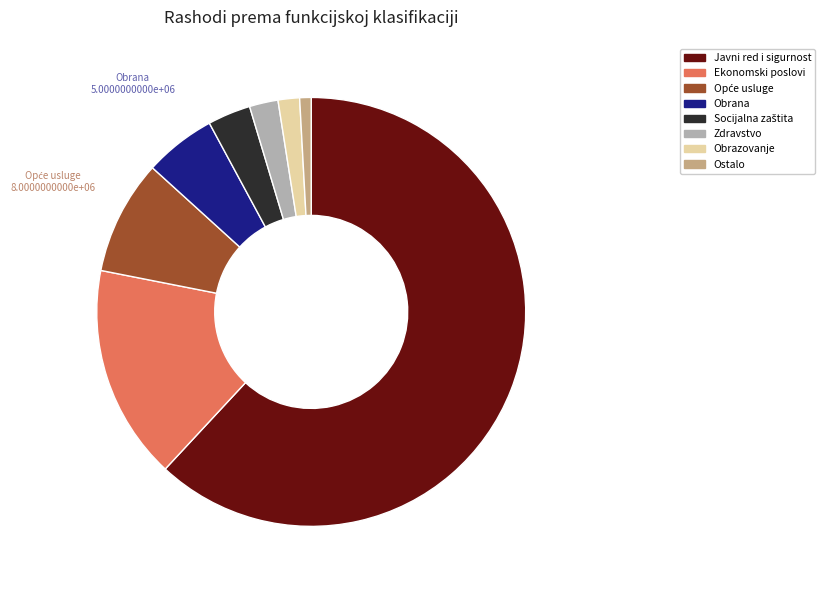

What is the largest slice in the pie chart?

Javni red i sigurnost